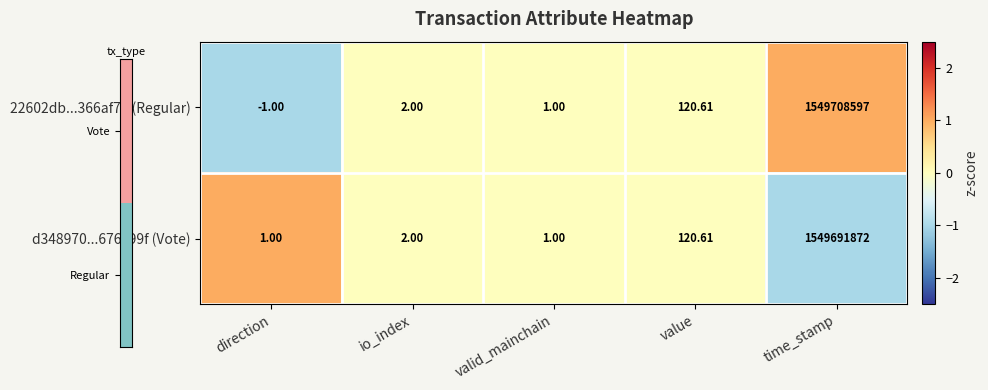

How many data points in 22602db...366af71 (Regular) are less than 2?

2